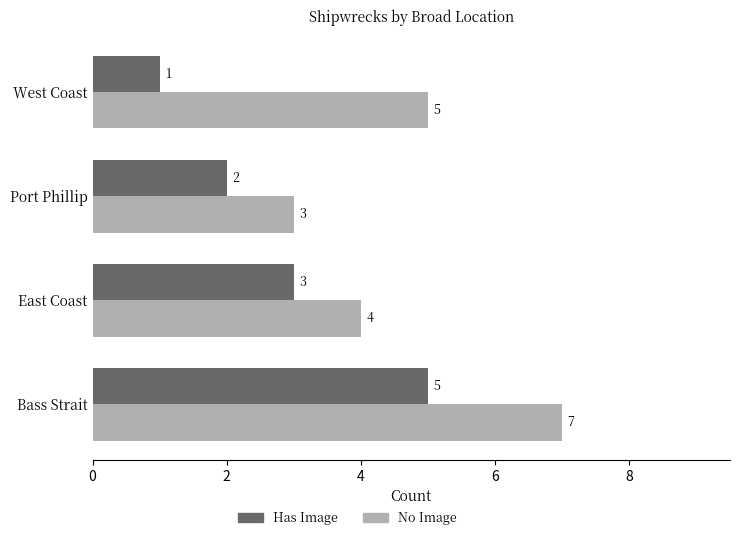

What are all the series names shown in the legend?

Has Image, No Image